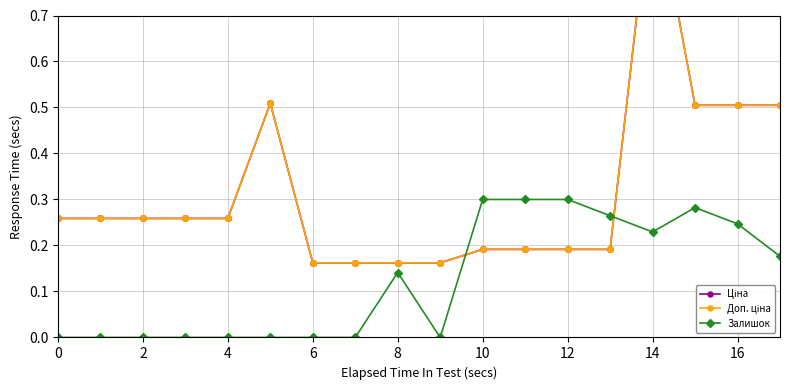

Which series has the largest total across all categories?

Ціна